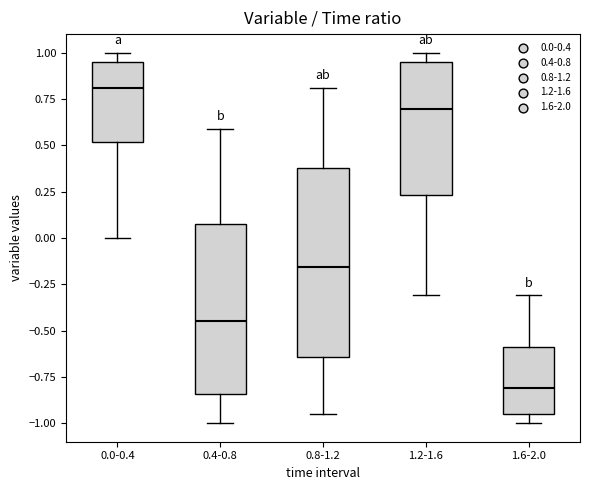

Reading left to right, read every box against the y-axis: the position of its median line, the range the box covers, and the ends of its whiskers. The values are not printed on the chart, so give them approximately, as read against the axis.

0.0-0.4: median 0.80, box 0.50 to 0.95, whiskers 0.00 to 1.00
0.4-0.8: median -0.45, box -0.85 to 0.10, whiskers -1.00 to 0.60
0.8-1.2: median -0.15, box -0.65 to 0.40, whiskers -0.95 to 0.80
1.2-1.6: median 0.70, box 0.25 to 0.95, whiskers -0.30 to 1.00
1.6-2.0: median -0.80, box -0.95 to -0.60, whiskers -1.00 to -0.30